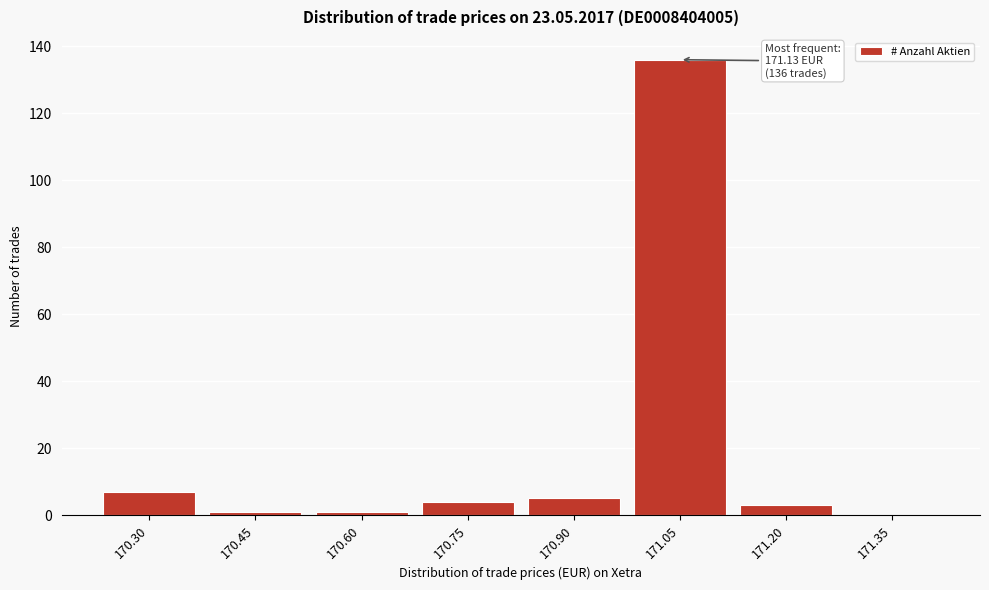

Reading left to right, list all the values displayed in this chart.

170.30=7	170.45=1	170.60=1	170.75=4	170.90=5	171.05=136	171.20=3	171.35=0